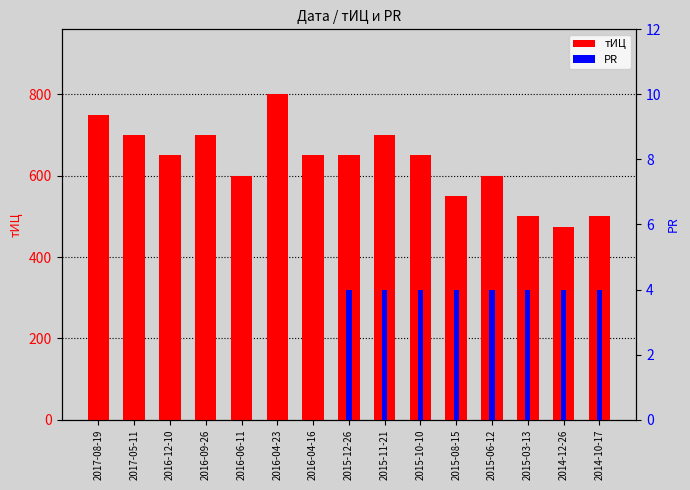

Does the chart contain any negative values?

No